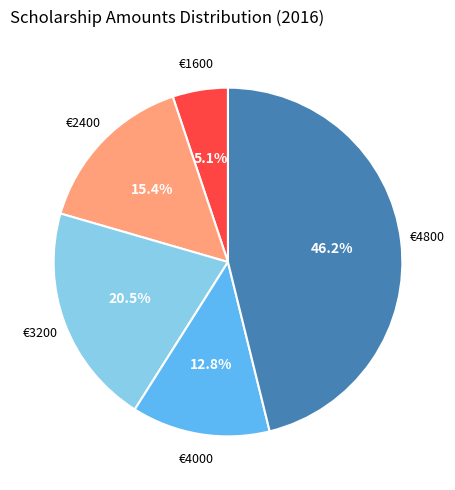

Does any single category account for the majority?

No